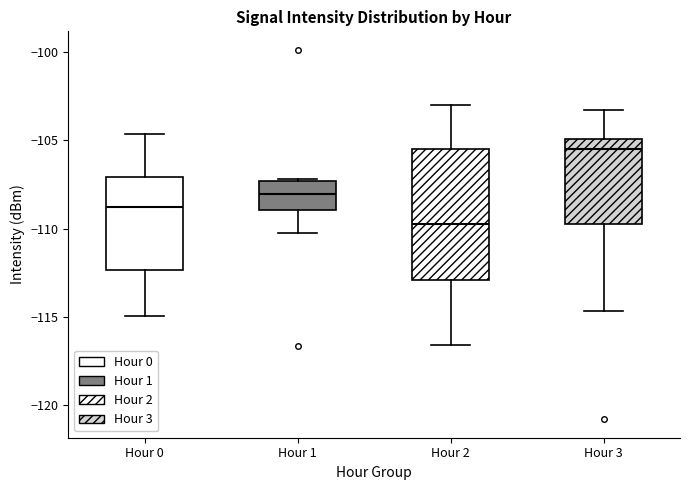

Where is the lower edge of the box for Hour 3 on the y-axis? The values are not printed on the chart, so give them approximately, as read against the axis.

-110.0